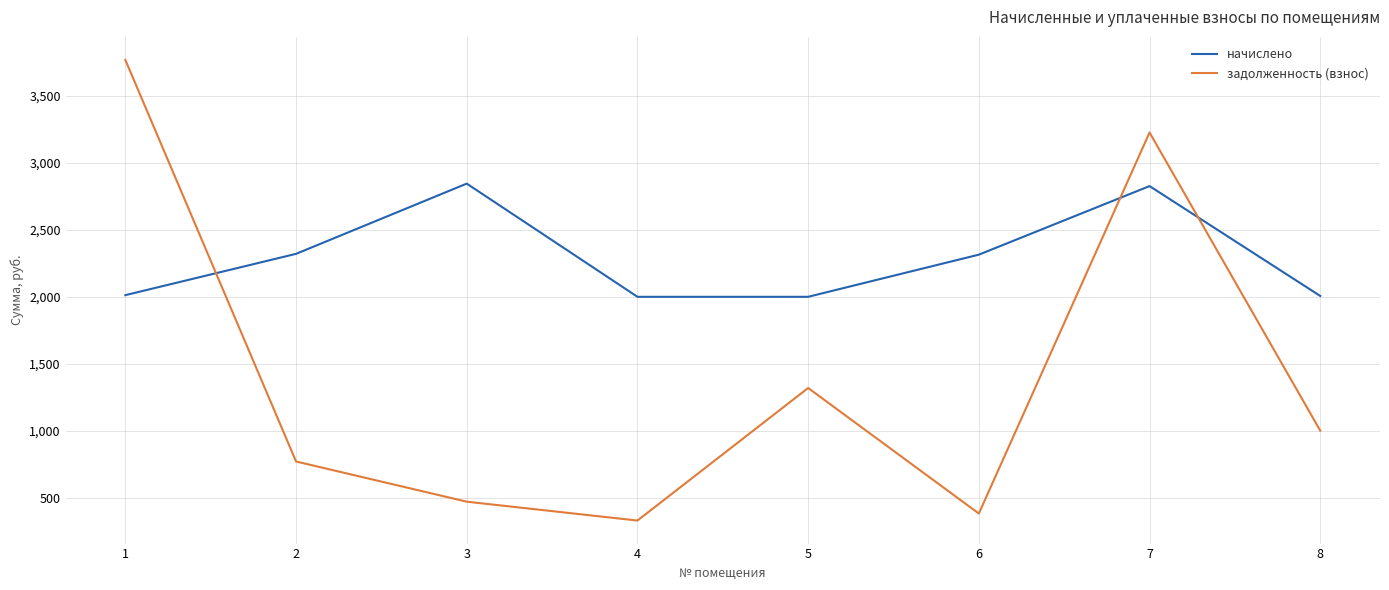

Where does the задолженность (взнос) series first go above 1003?

1